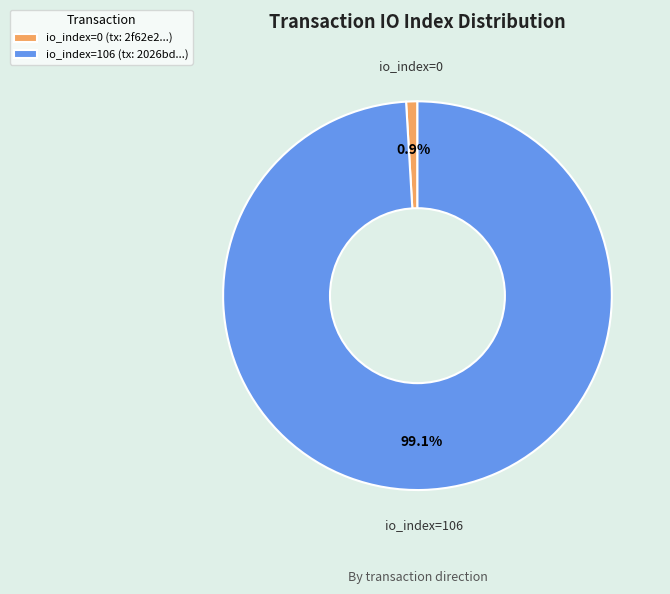

Which category has the smallest portion of the pie?

io_index=0 (tx: 2f62e2...)